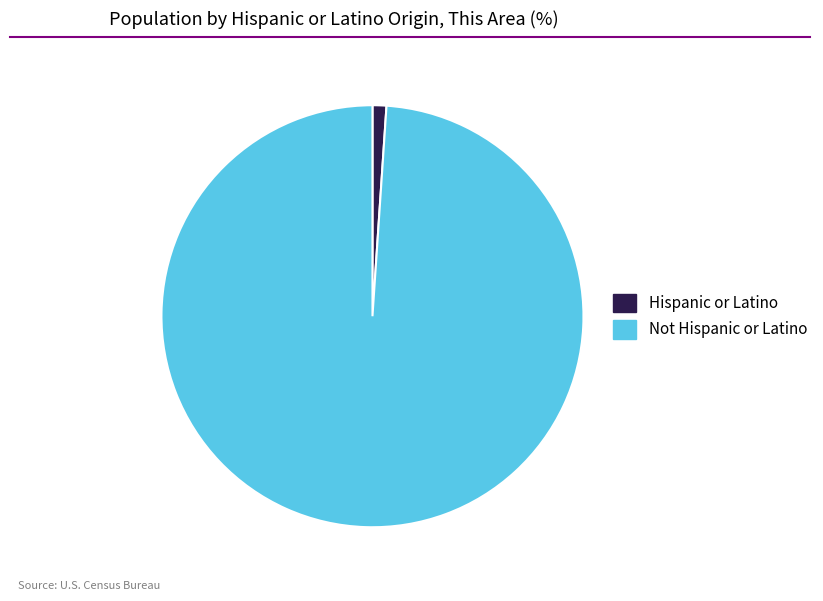

Which has a higher value, Not Hispanic or Latino or Hispanic or Latino?

Not Hispanic or Latino